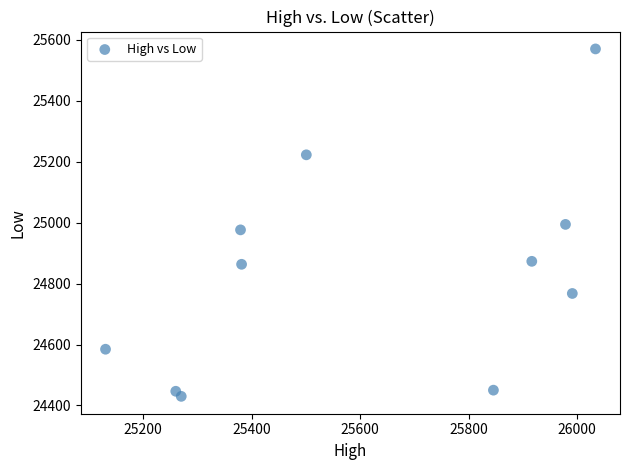

What is the average Y value?

24834.5